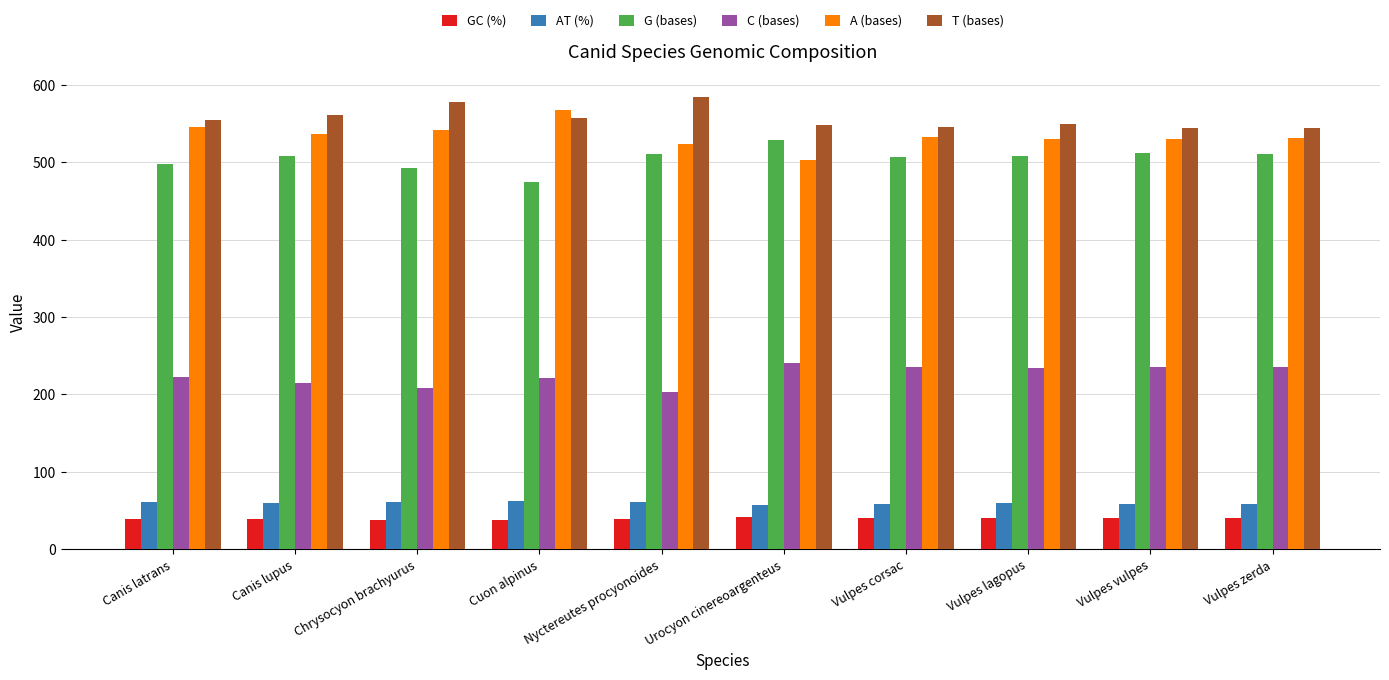

List the series in order of their peak value, lowest first.

GC (%), AT (%), C (bases), G (bases), A (bases), T (bases)